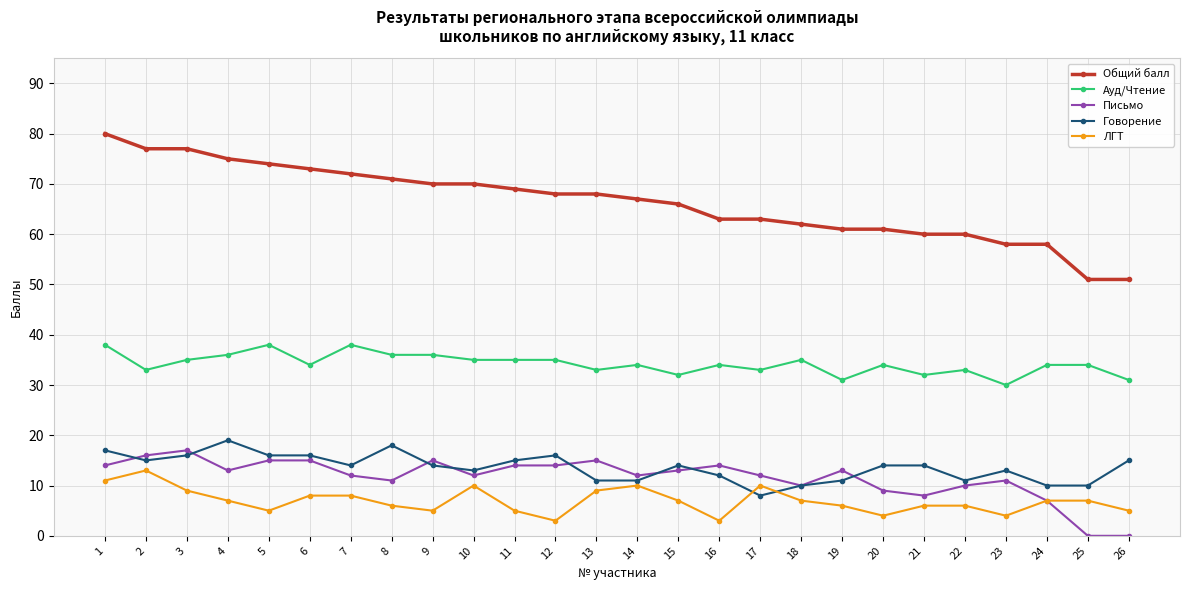

True or false: Говорение has a value of 10 at 24.

True